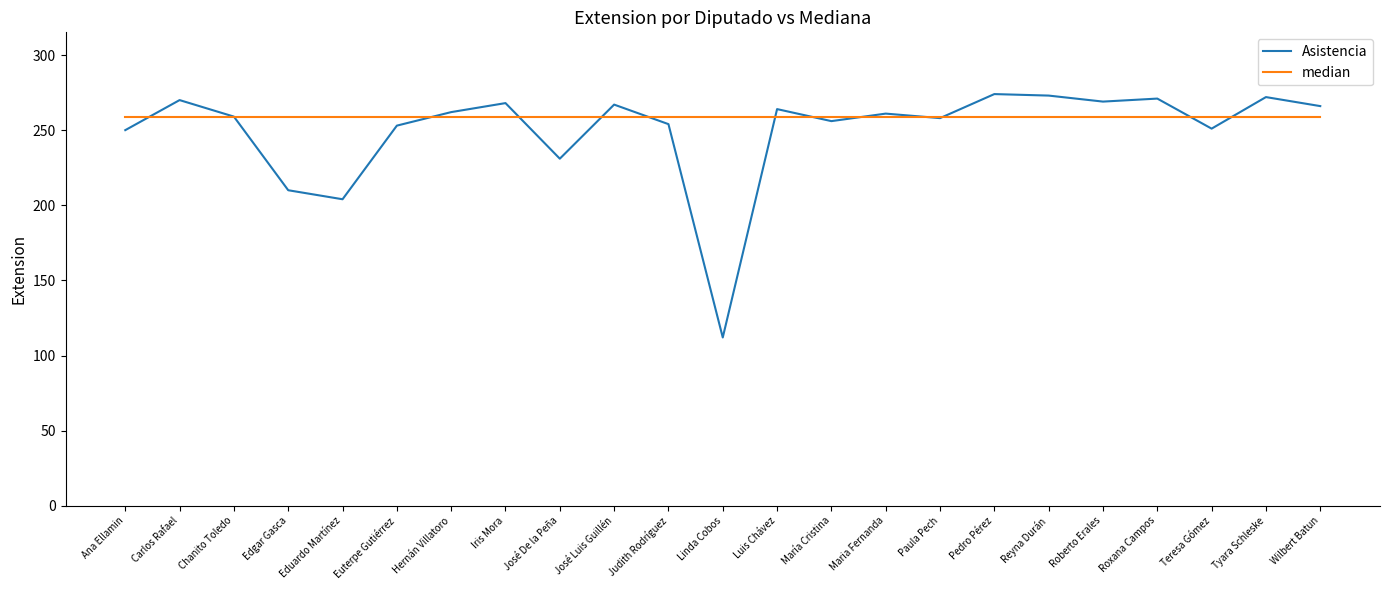

Which series has the widest spread of values?

Asistencia